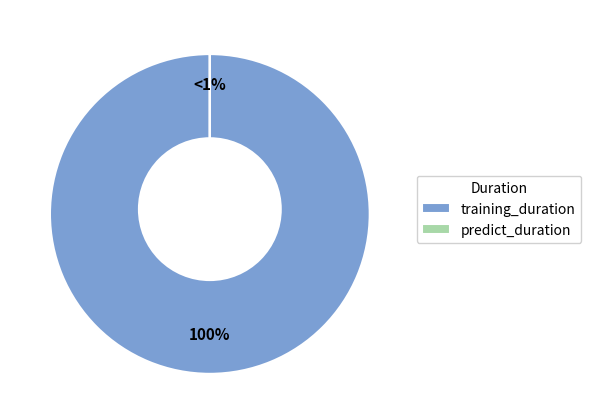

To the nearest percent, what is the average slice percentage?

50%